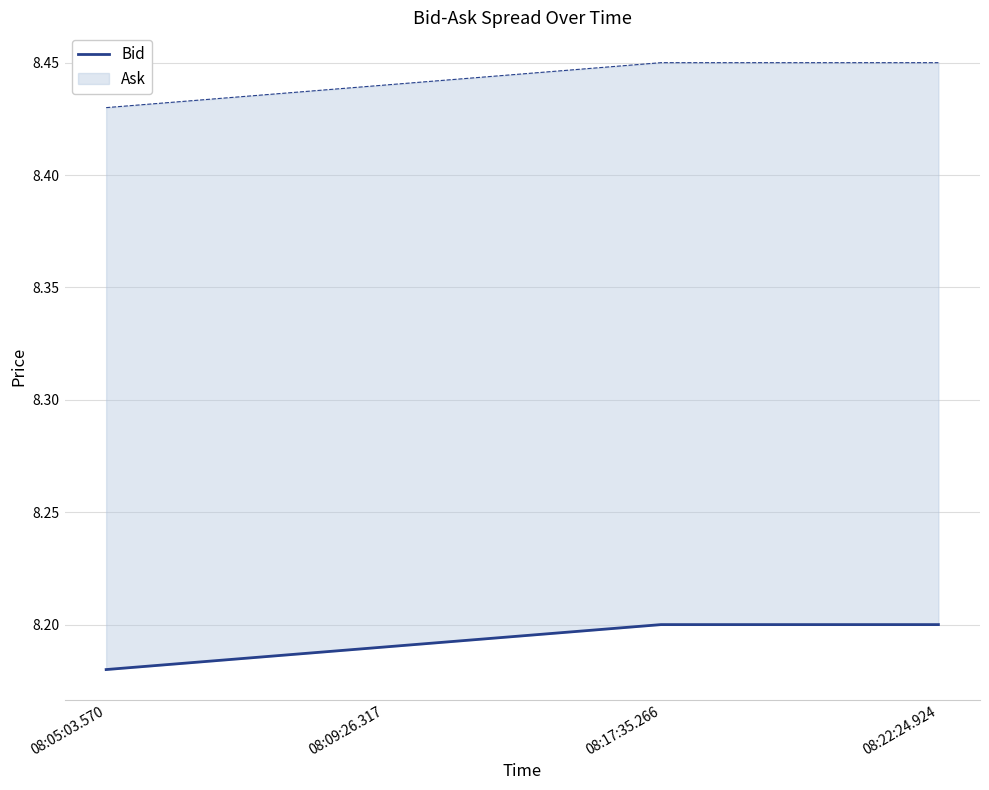

What is the difference between the highest and lowest values at 08:05:03.570?

0.2